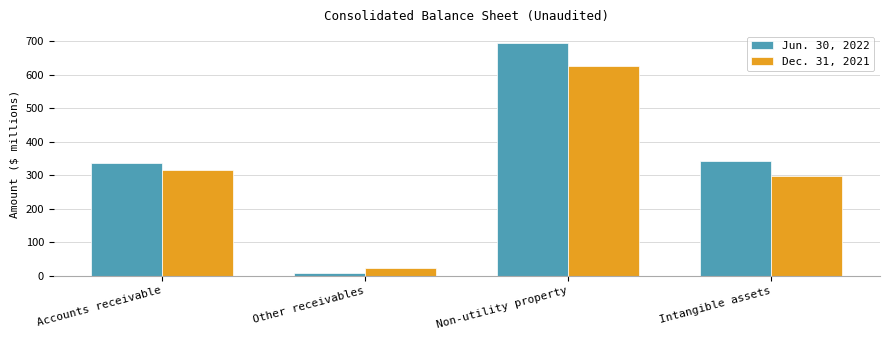

Reading right to left, extract all data points from this chart.

Jun. 30, 2022: Intangible assets=344	Non-utility property=696	Other receivables=9	Accounts receivable=336
Dec. 31, 2021: Intangible assets=297	Non-utility property=626	Other receivables=22	Accounts receivable=317